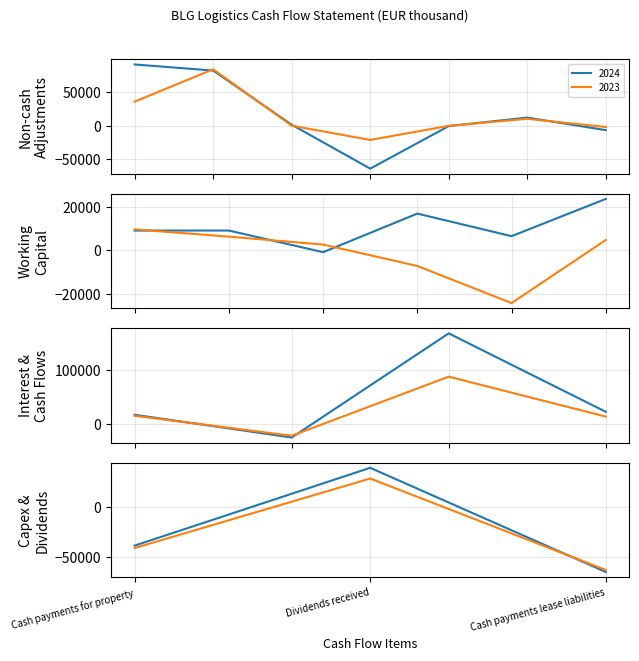

What are all the series names shown in the legend?

2024, 2023